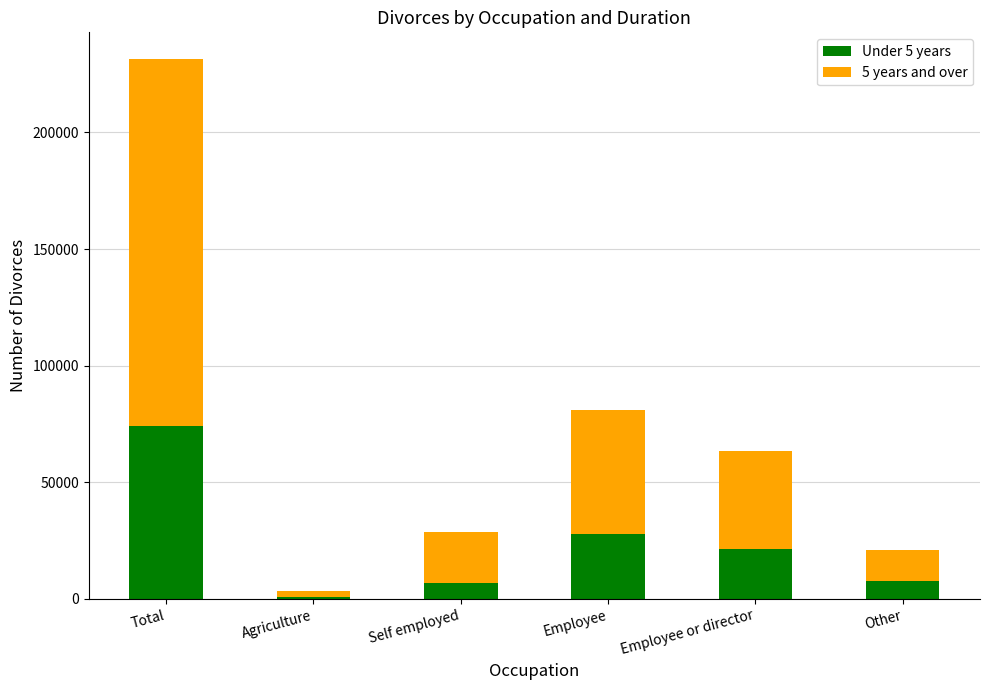

What is the value of the Under 5 years bar at the 4th from the left?

27736